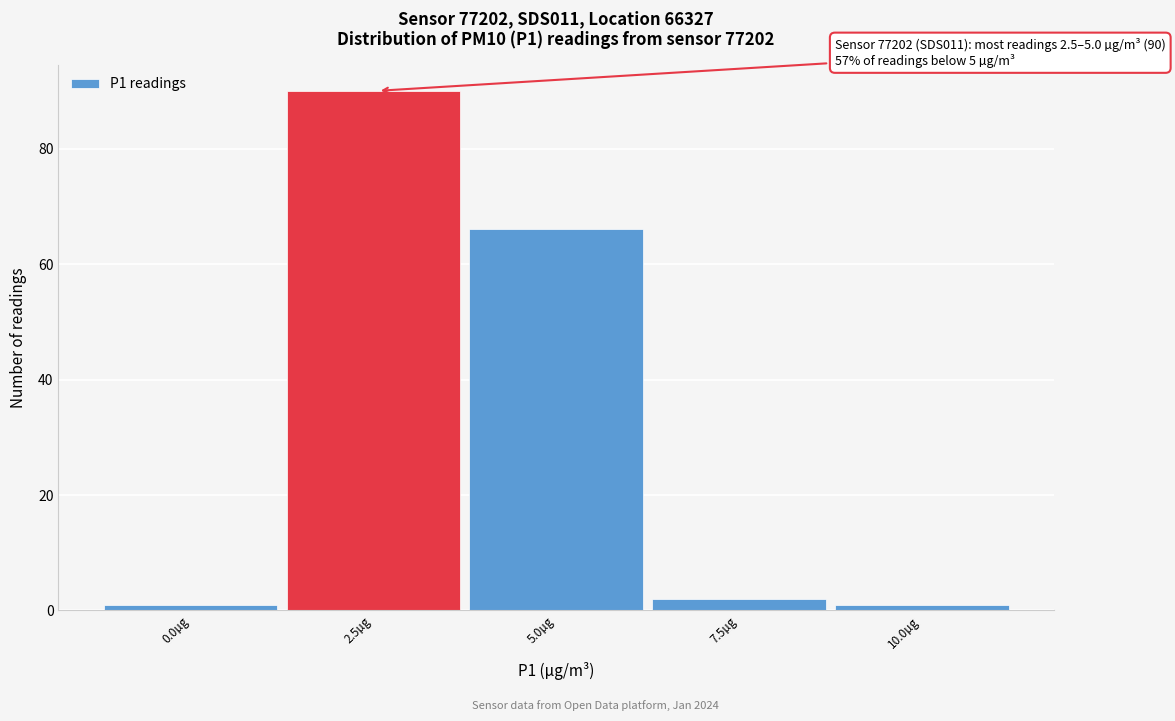

Reading left to right, list all the values displayed in this chart.

0.0µg=1	2.5µg=90	5.0µg=66	7.5µg=2	10.0µg=1